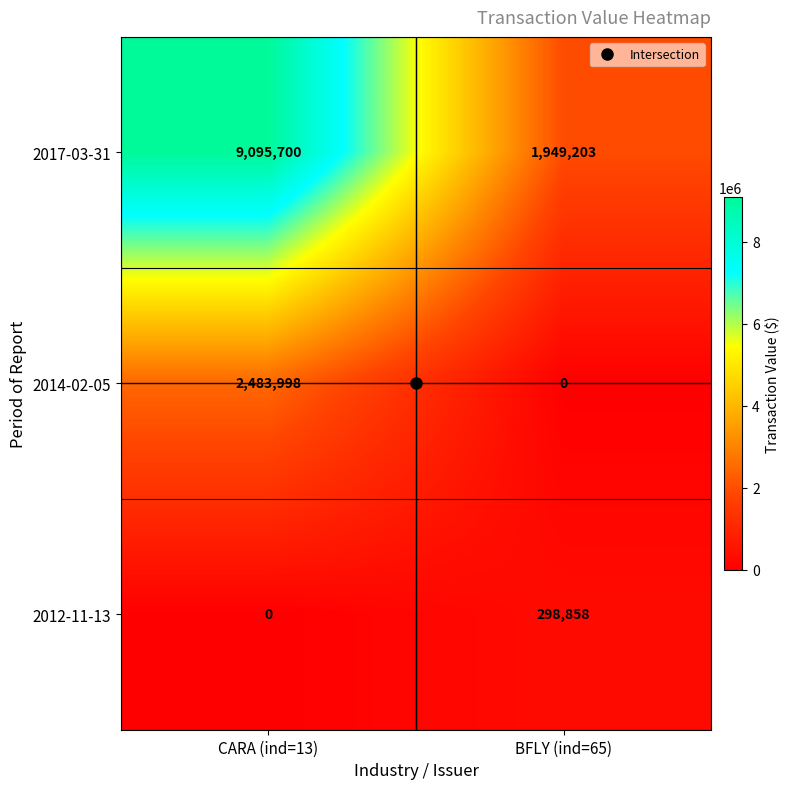

What is the sum of all 2017-03-31 values?

11044903